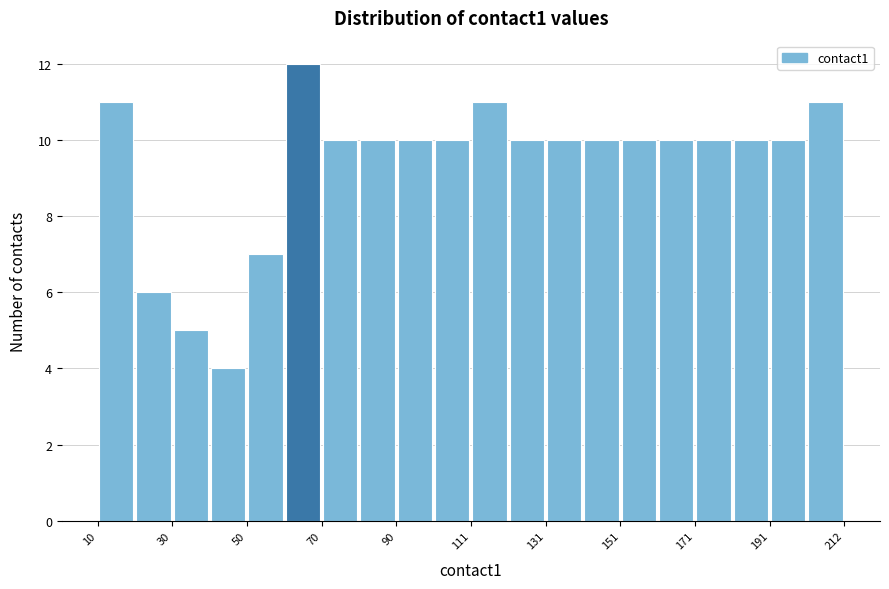

Read against the x-axis, roughly where is the centre of the tallest bar?

65